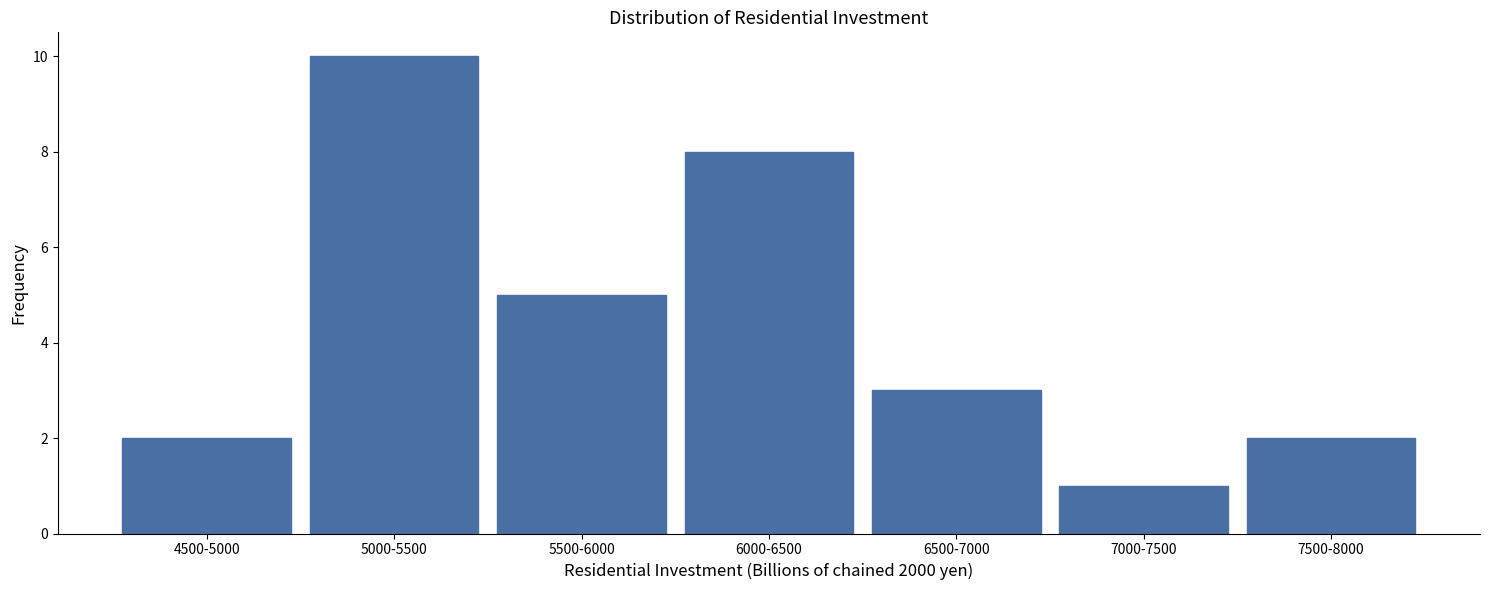

Reading left to right, what are all the values shown in this chart?

4500-5000=2	5000-5500=10	5500-6000=5	6000-6500=8	6500-7000=3	7000-7500=1	7500-8000=2